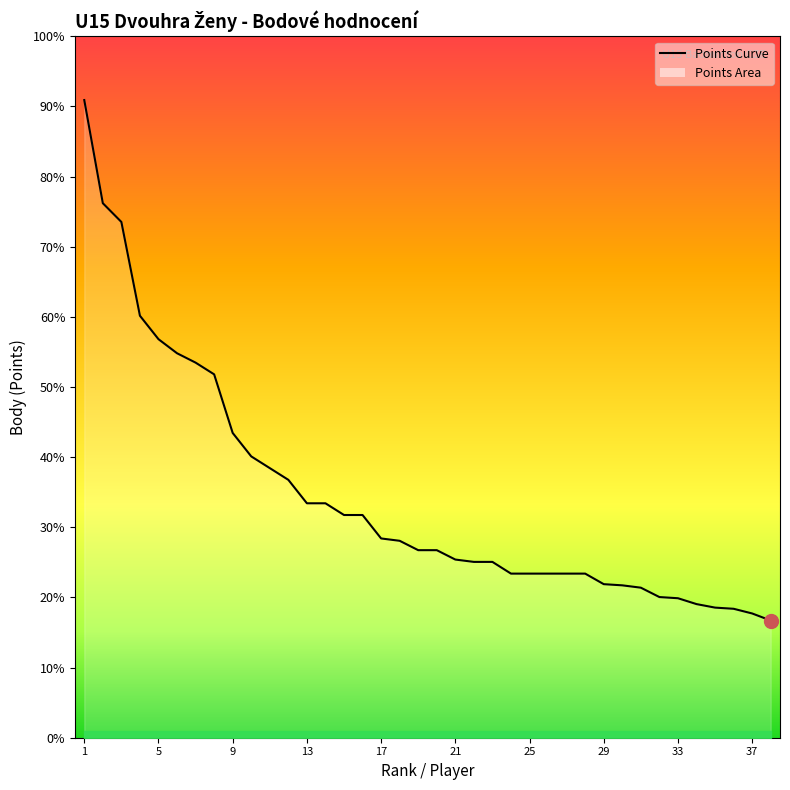

Does the chart display data point markers on the line(s)?

No